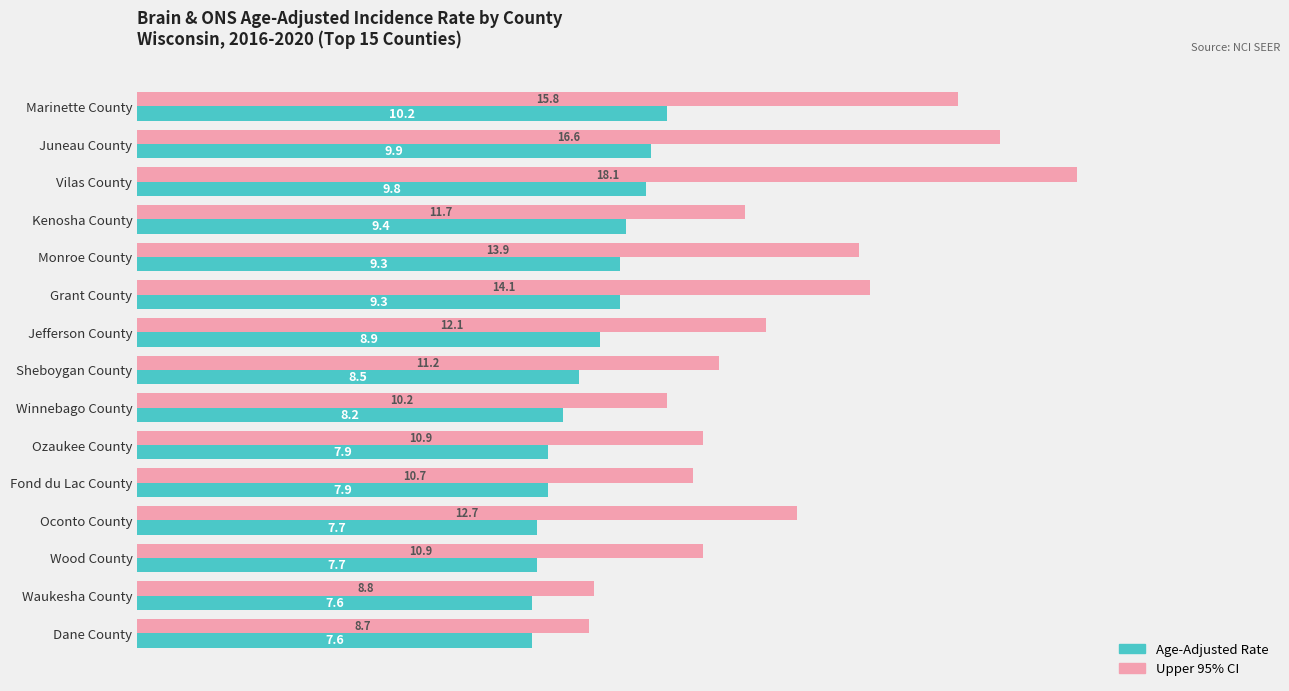

At Oconto County, list the series in order from smallest to largest.

Age-Adjusted Rate, Upper 95% CI